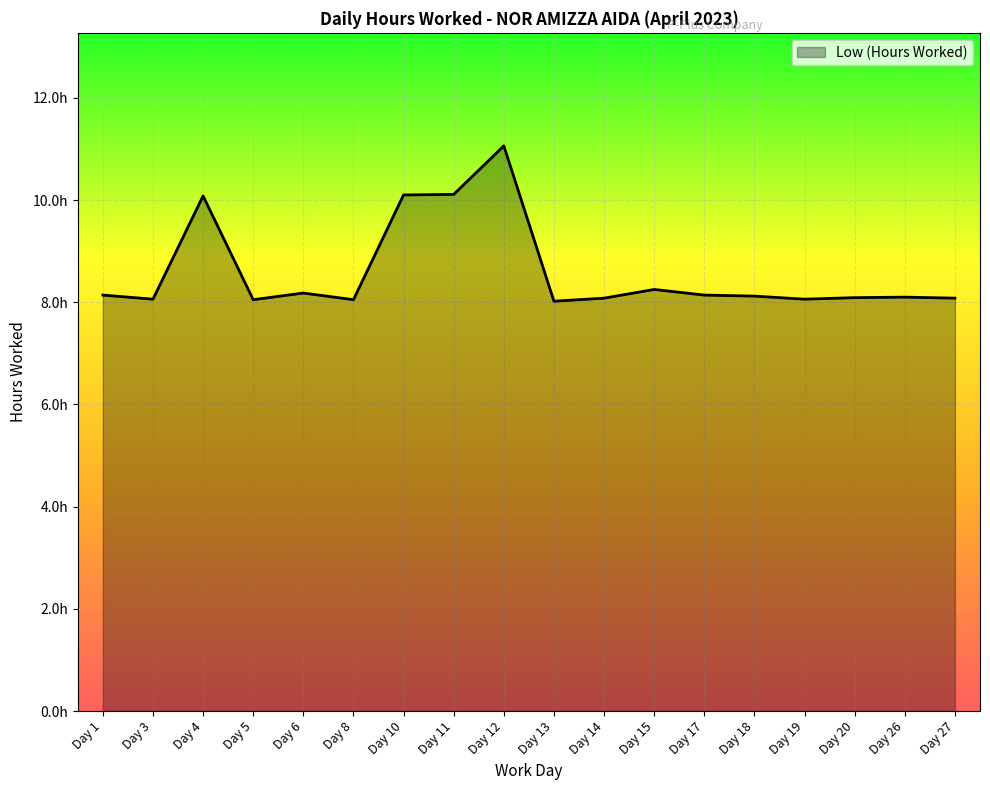

The value at Day 4 is 15.9. True or false?

False